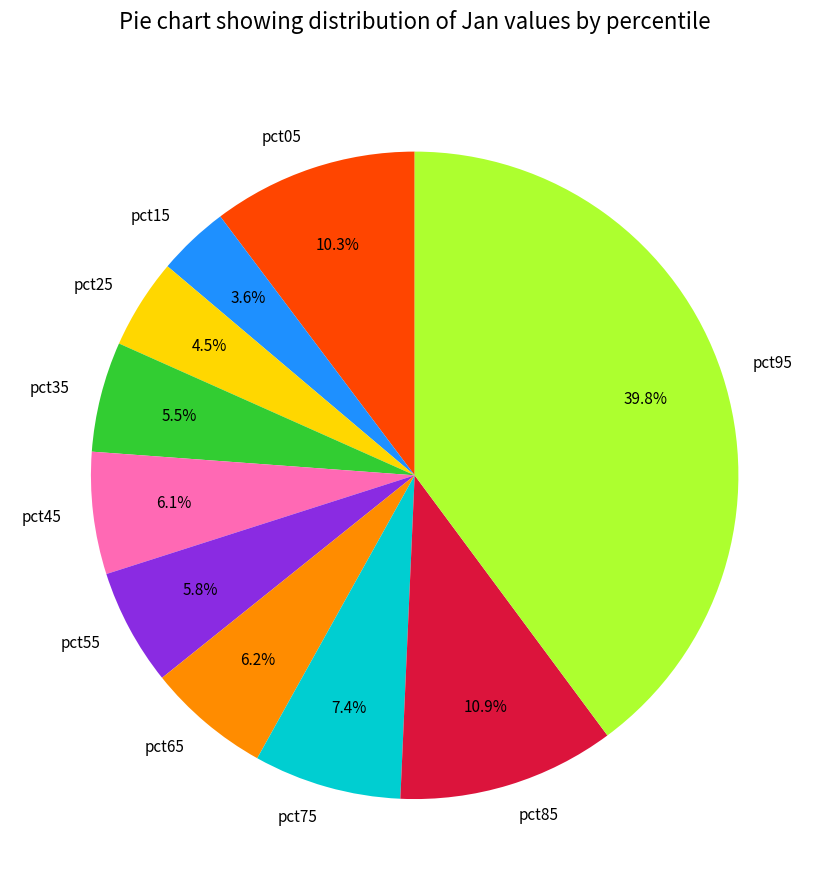

What percentage is the pct55 slice, to the nearest percent?

6%